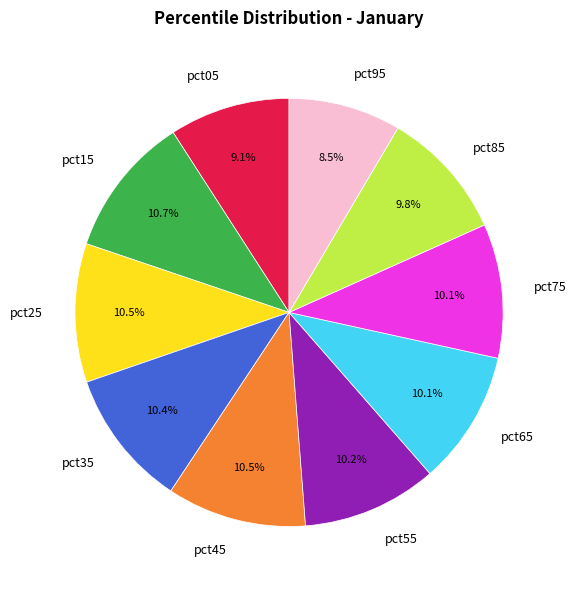

Is it true that pct65 is 10% of the pie?

True